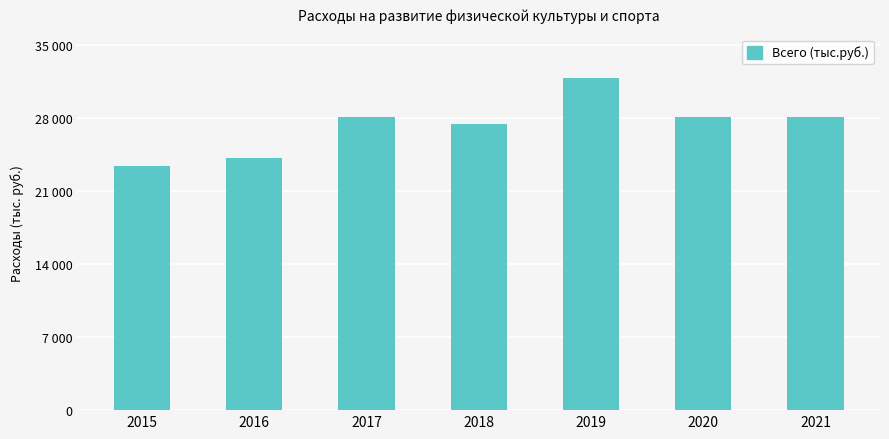

List the labels in order of value, smallest first.

2015, 2016, 2018, 2020, 2021, 2017, 2019